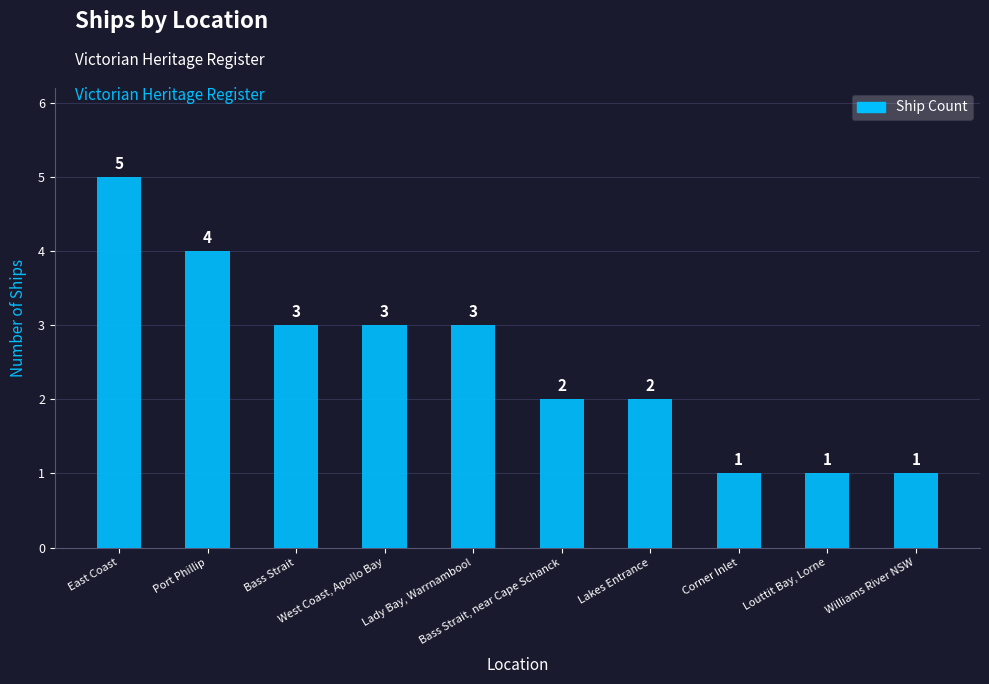

How many categories are shown in the chart?

10